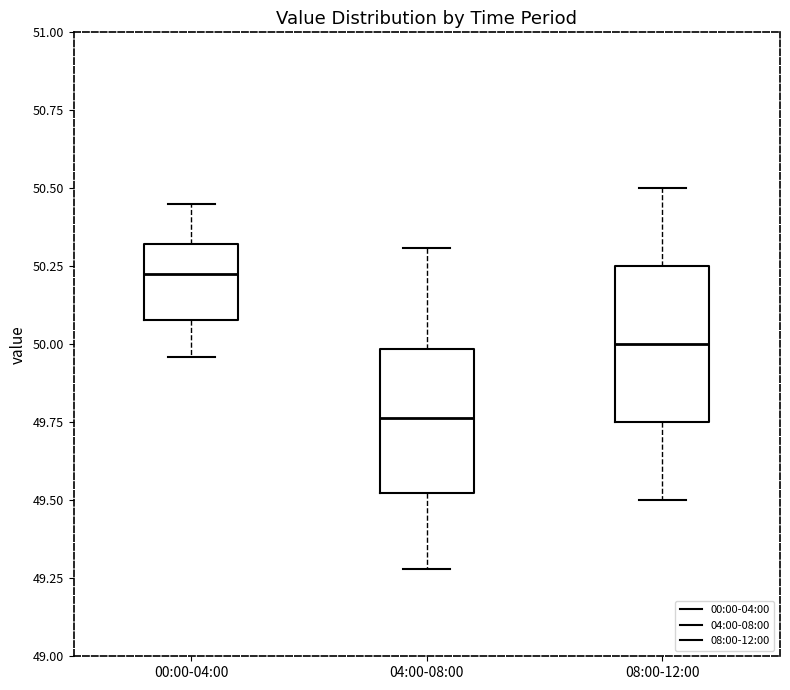

Which box has the highest median line?

00:00-04:00